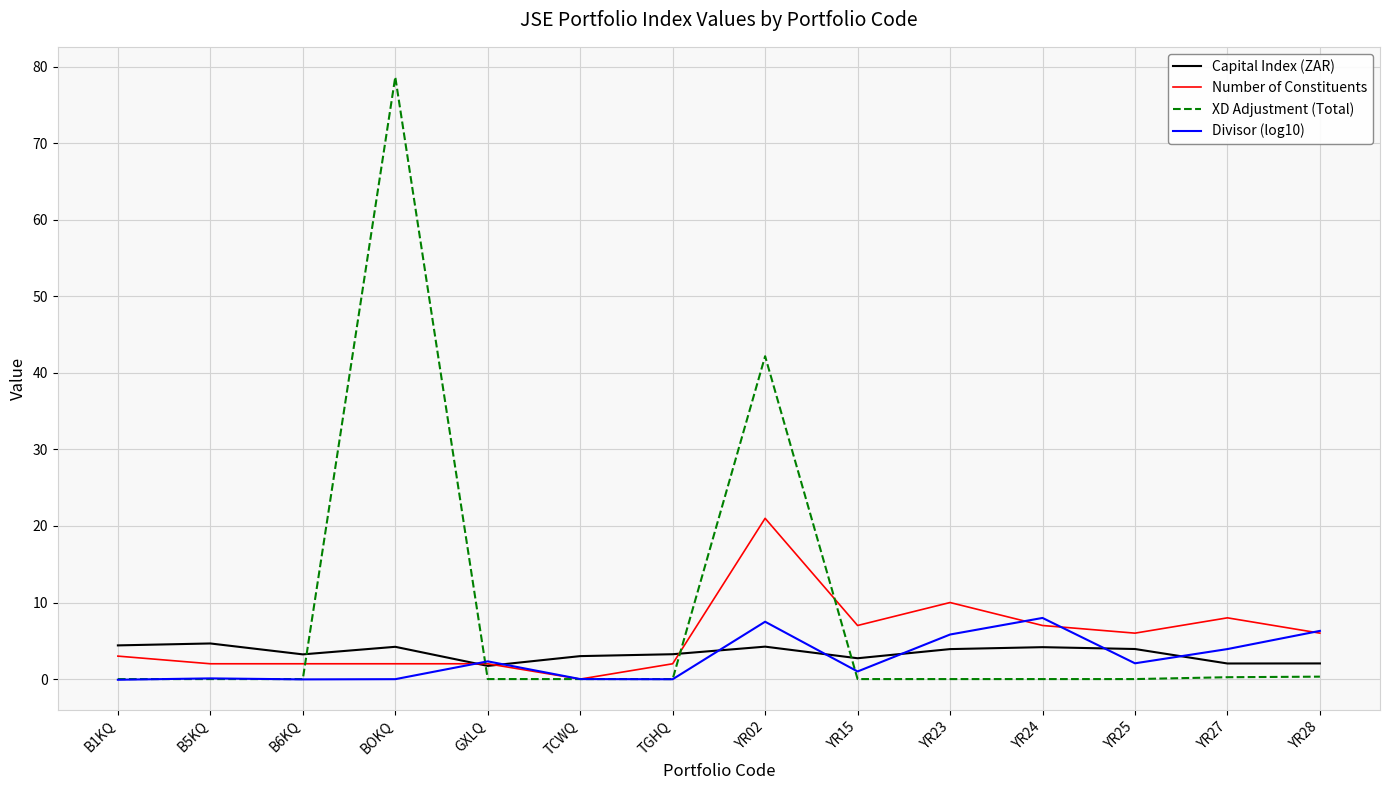

What is the minimum value shown in the chart?

-0.1